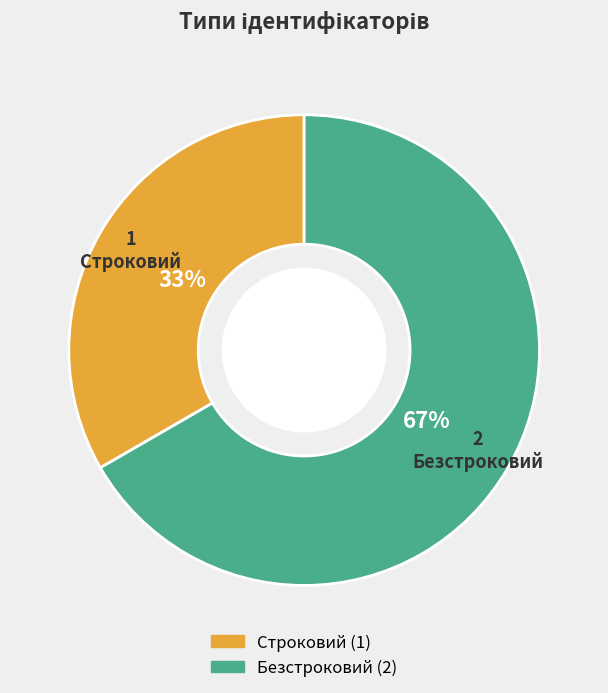

How many segments does this pie chart have?

2